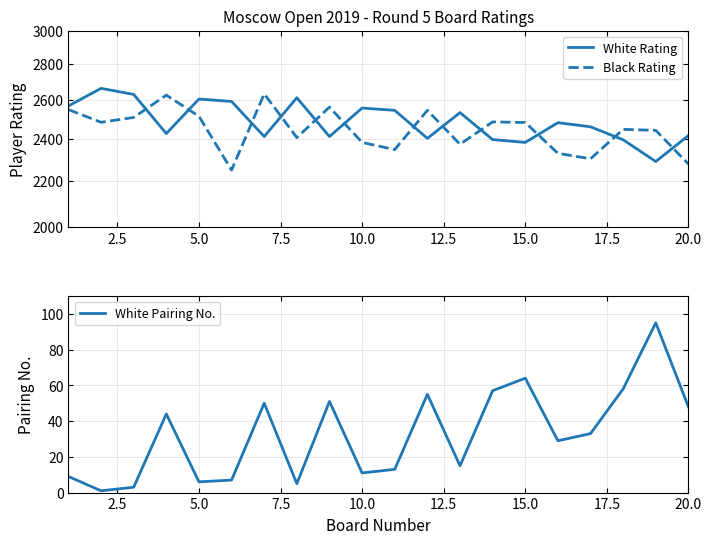

The value of White Rating at 0.0 is 3713. True or false?

False